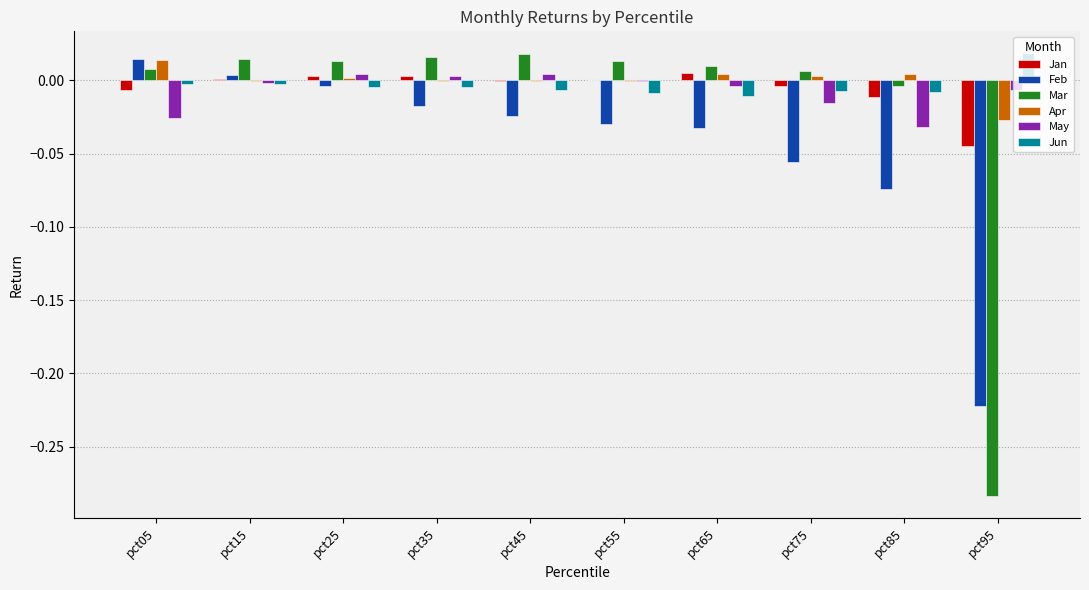

How many distinct data groups are displayed?

6